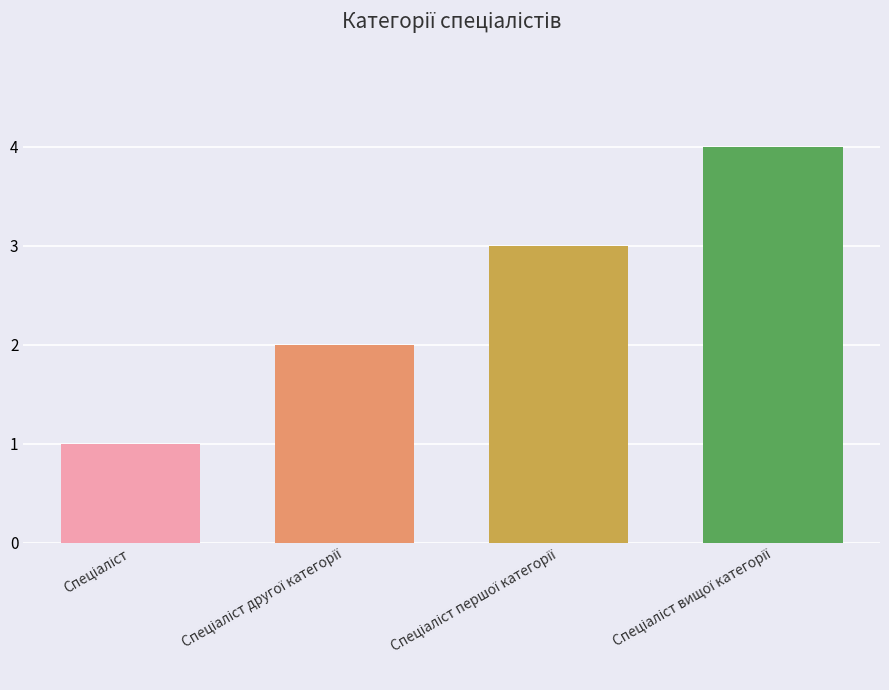

What is the maximum value shown in the chart?

4